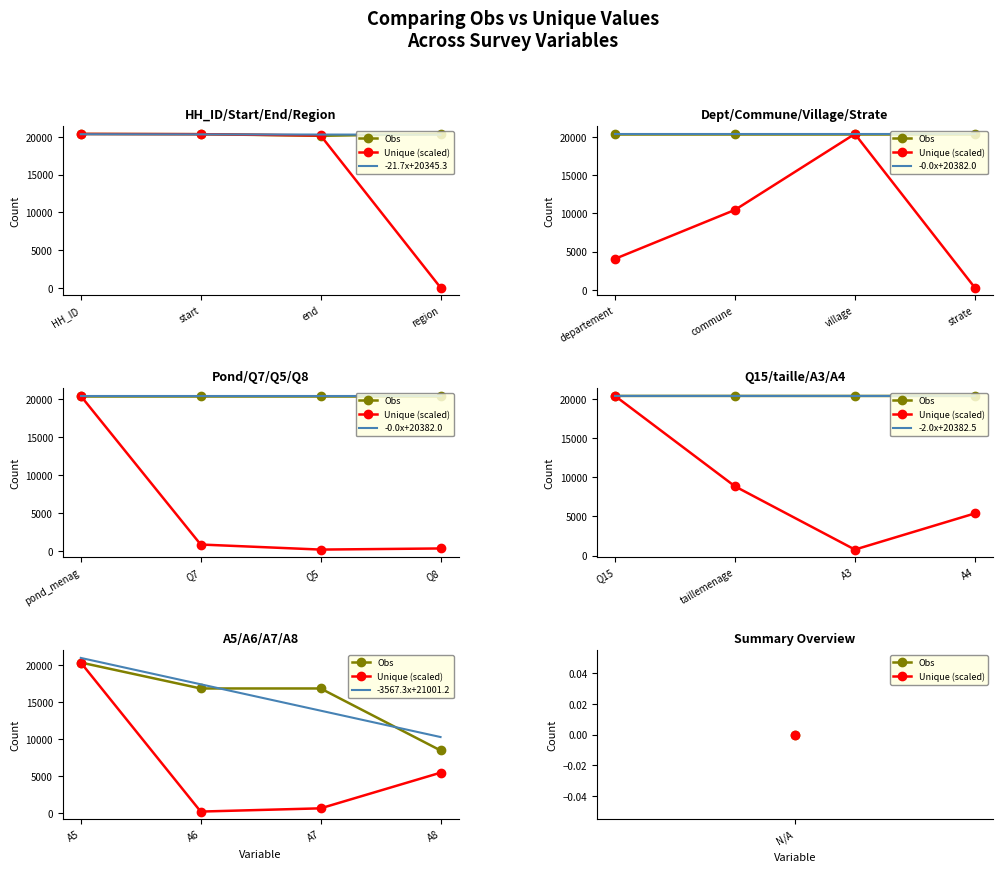

How many intersections are there between Unique (scaled) and -21.7x+20345.3?

1